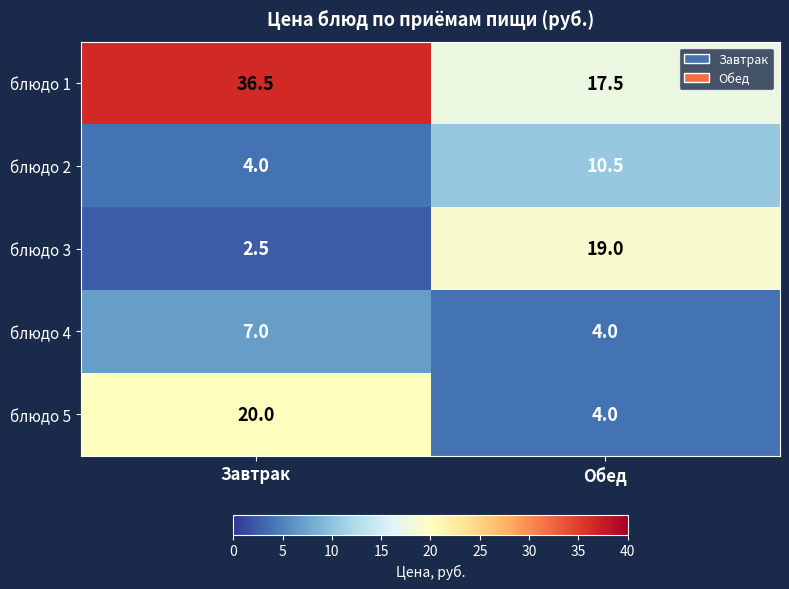

What is the total value across all series at Обед?

55.0